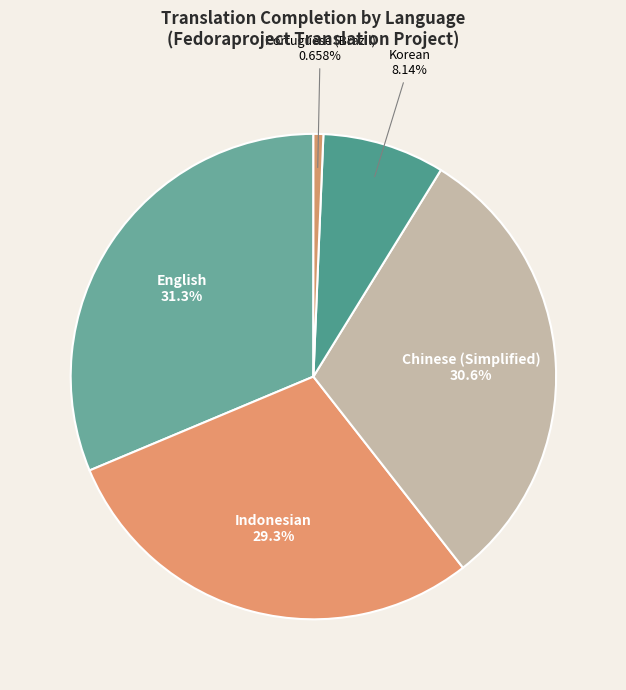

Which slice is the smallest?

Portuguese (Brazil)